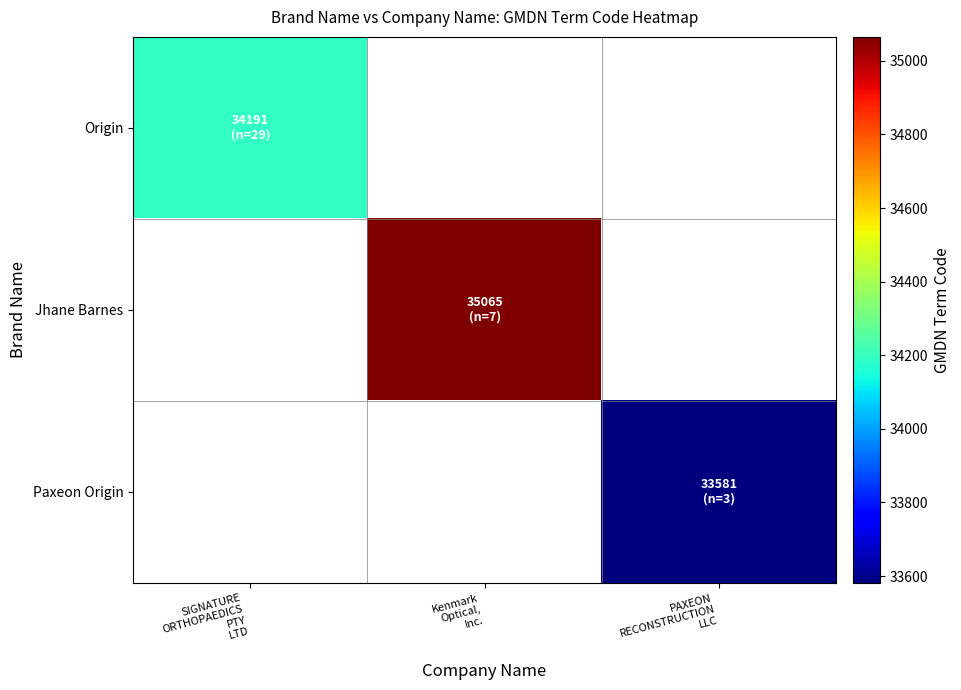

Is it true that Origin equals 34191.0 at SIGNATURE ORTHOPAEDICS PTY LTD?

True